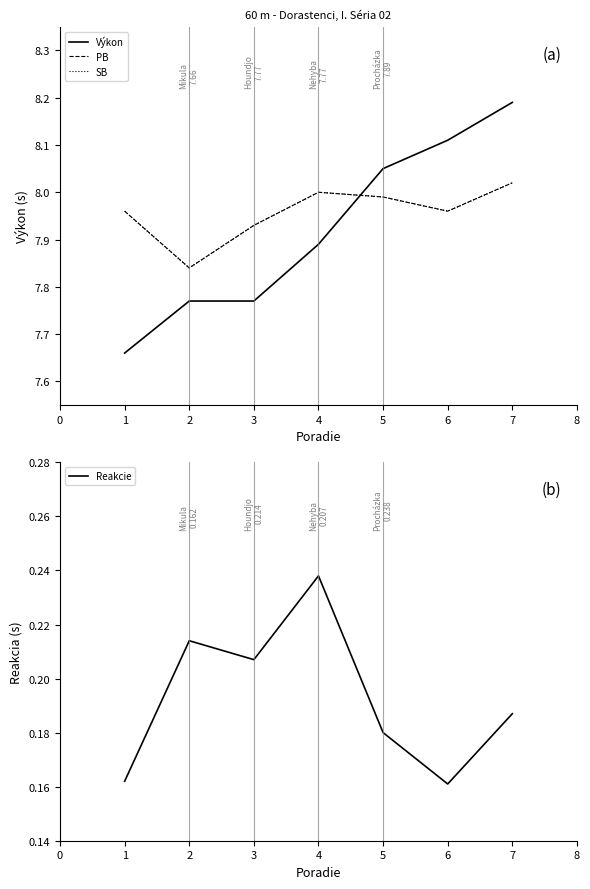

How many interior local valleys does the PB series have?

2